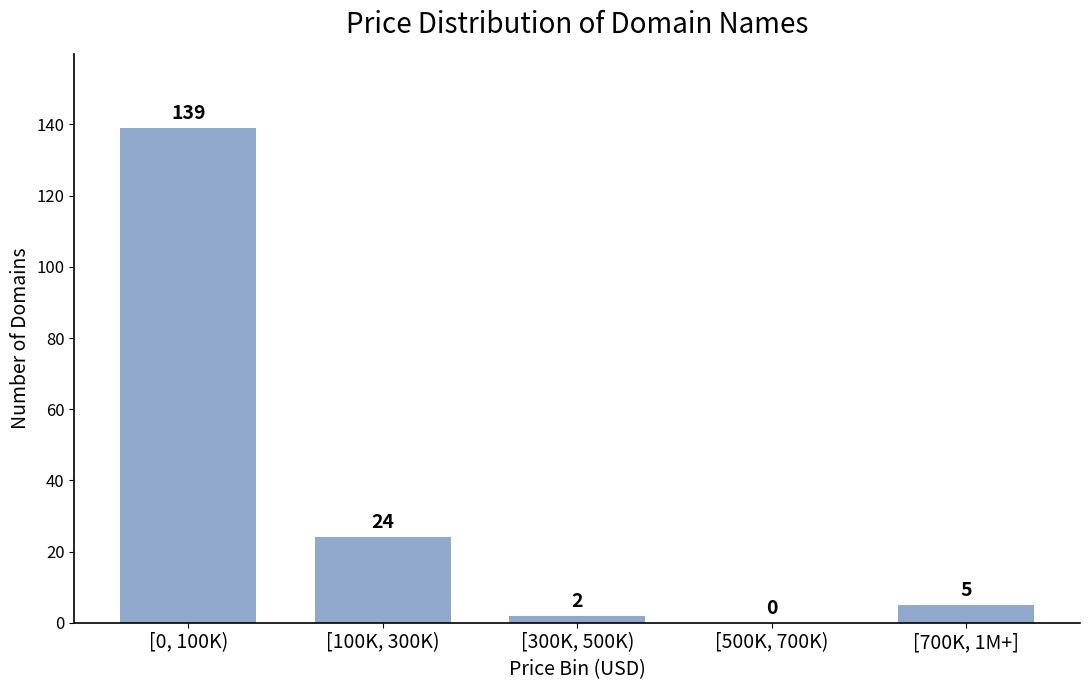

Reading left to right, extract all data points from this chart.

[0, 100K)=139	[100K, 300K)=24	[300K, 500K)=2	[500K, 700K)=0	[700K, 1M+]=5